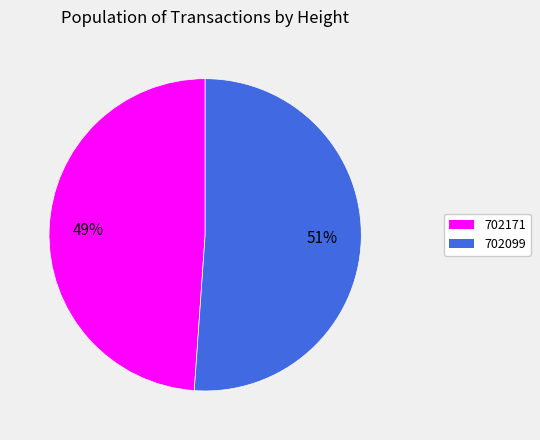

To the nearest percent, what is the average slice percentage?

50%